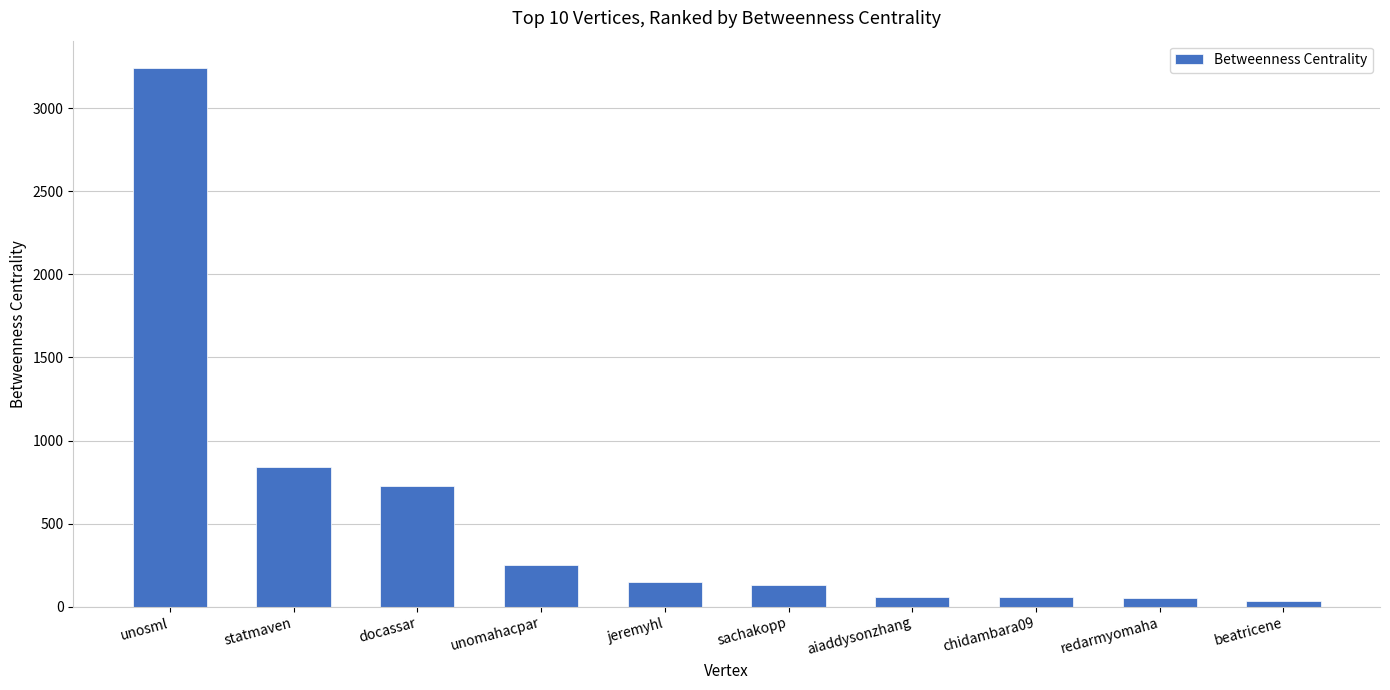

What is the label of the 2nd bar from the right?

redarmyomaha